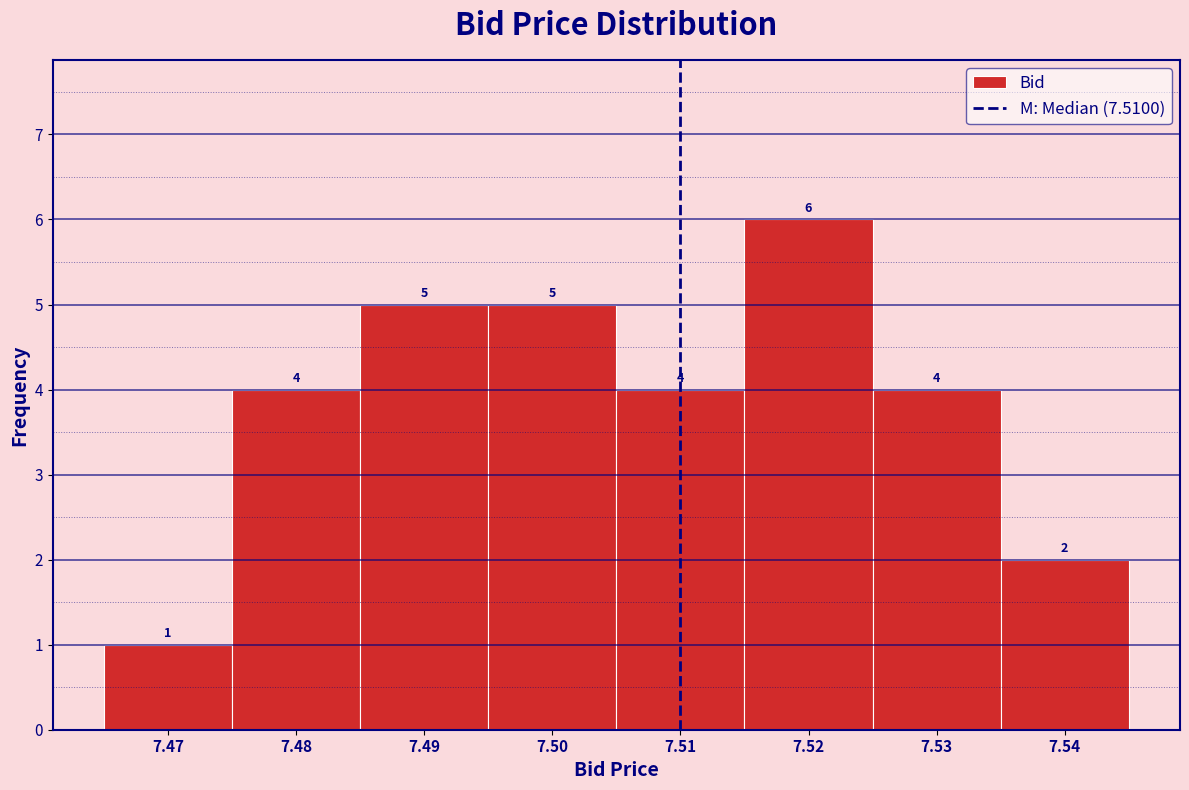

Which range on the x-axis has the tallest bar?

7.515 to 7.525